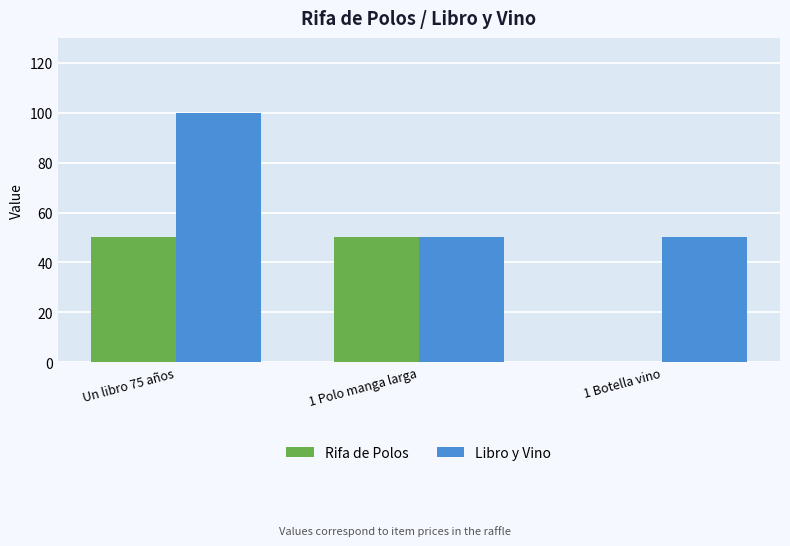

The Rifa de Polos series shows 80 at Un libro 75 años. True or false?

False